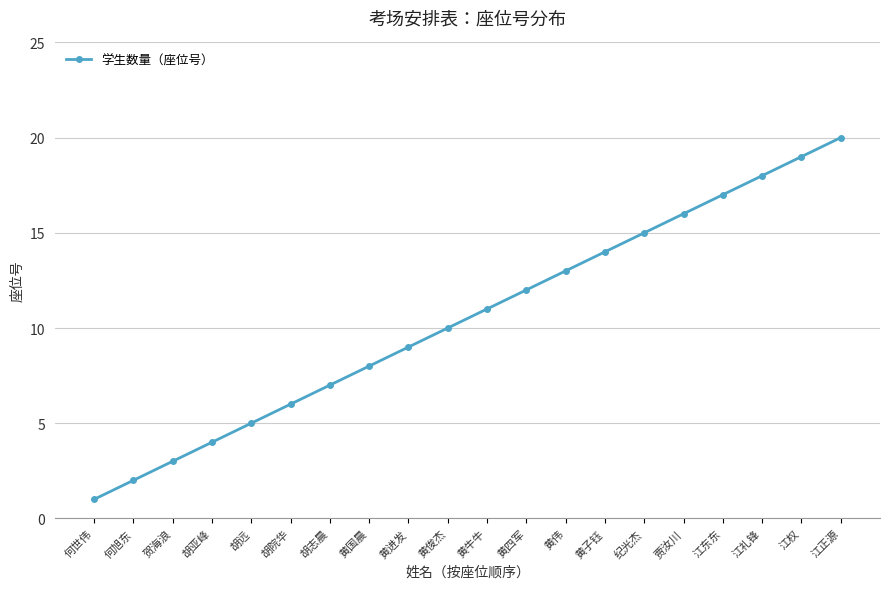

What is the ratio of the value at 胡志晨 to the value at 黄四军?

0.6